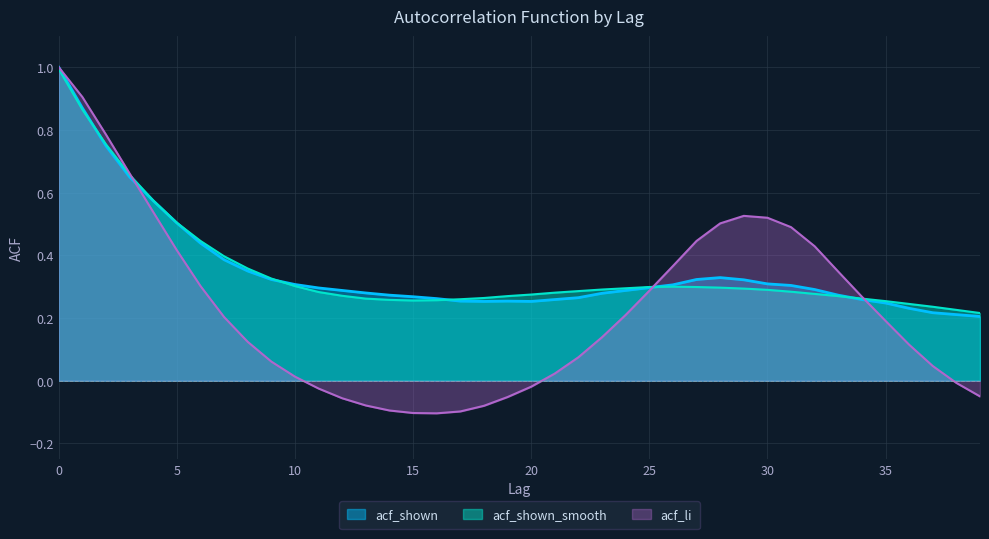

What is the value of the acf_shown_smooth point at the 31st from the left?

0.3